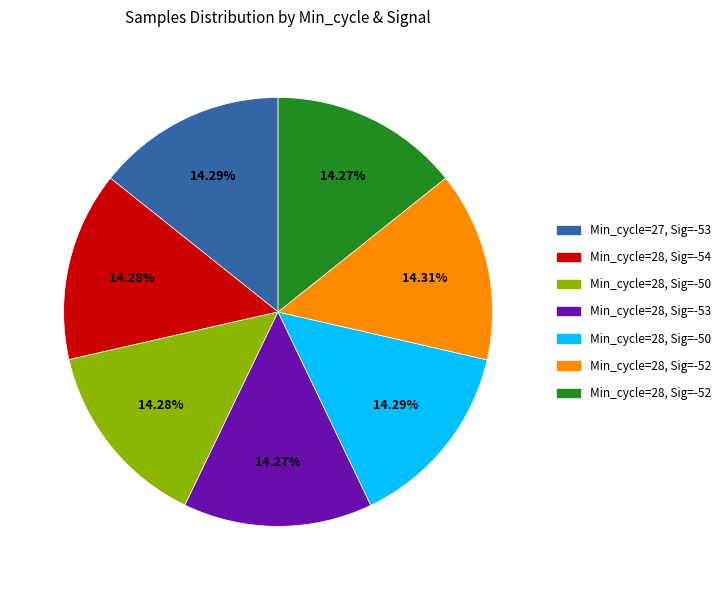

How many slices are in this pie chart?

7